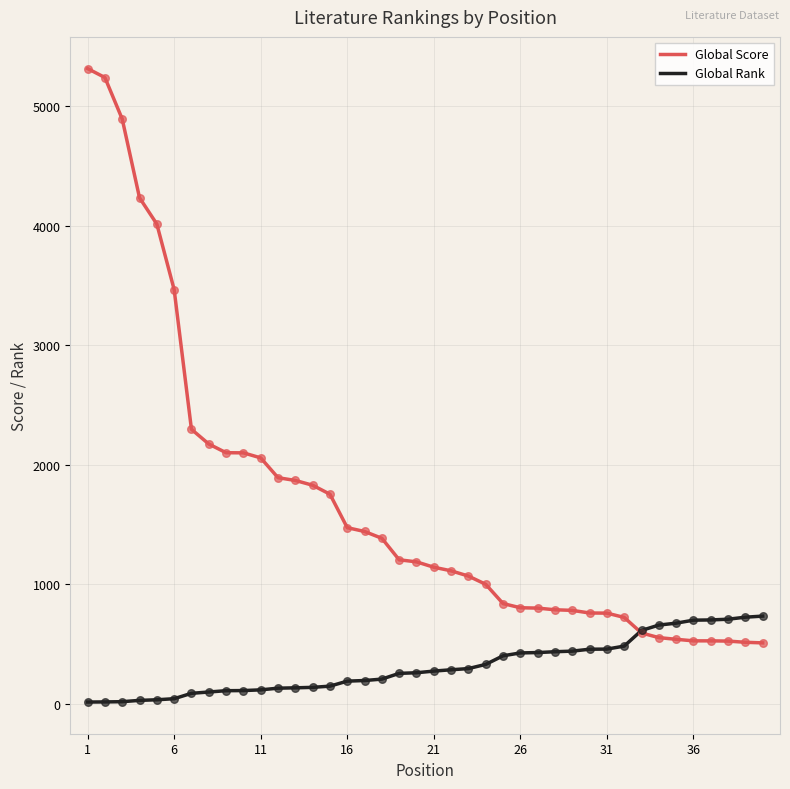

What are all the series names shown in the legend?

Global Score, Global Rank